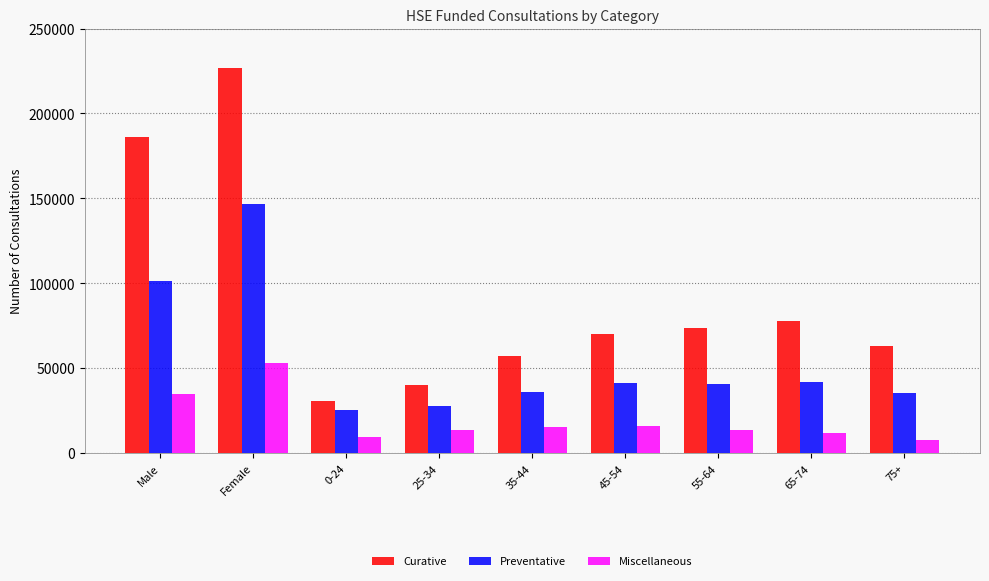

What value does the Preventative series have at Female, to the nearest 10?

146530